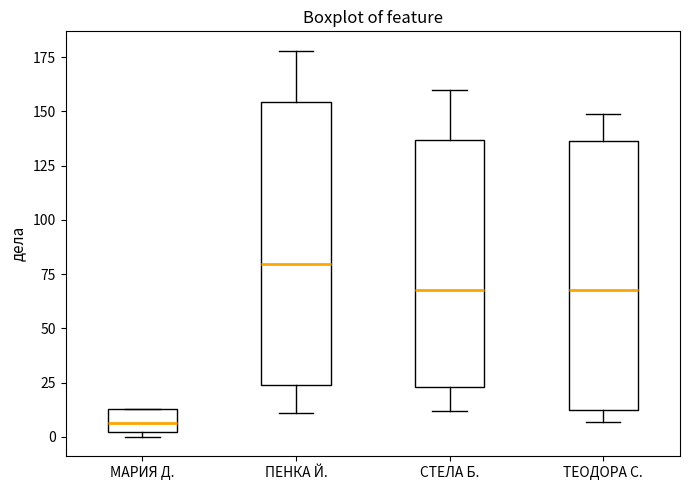

Which box is the tallest, from its lower edge to its upper edge?

ПЕНКА Й.